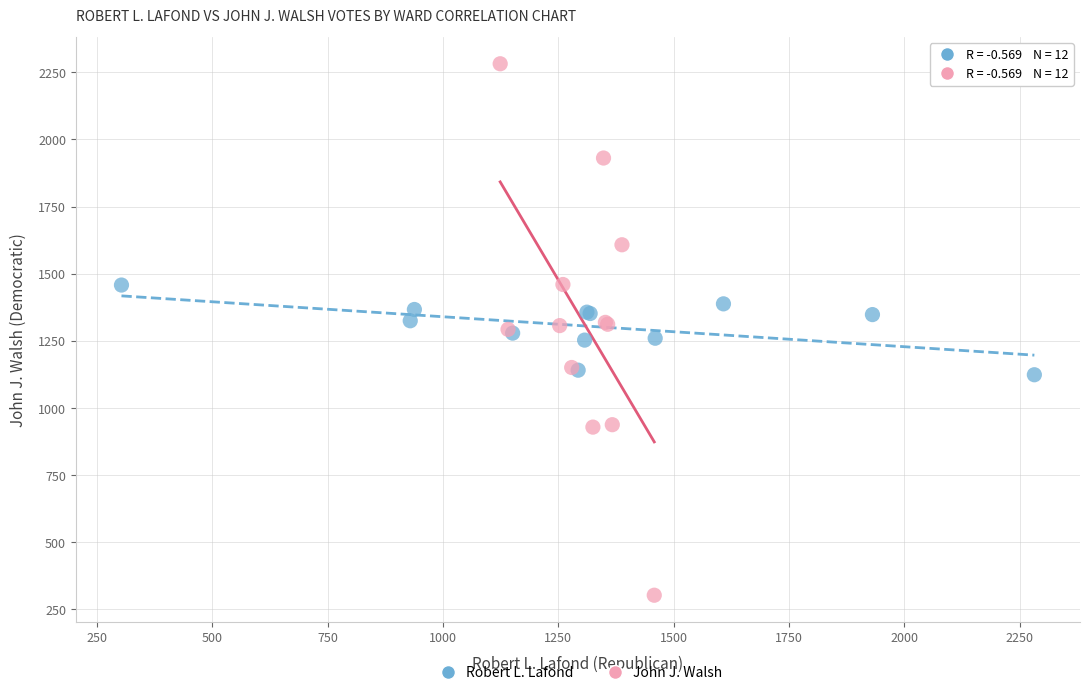

Which series contains the highest Y value?

John J. Walsh